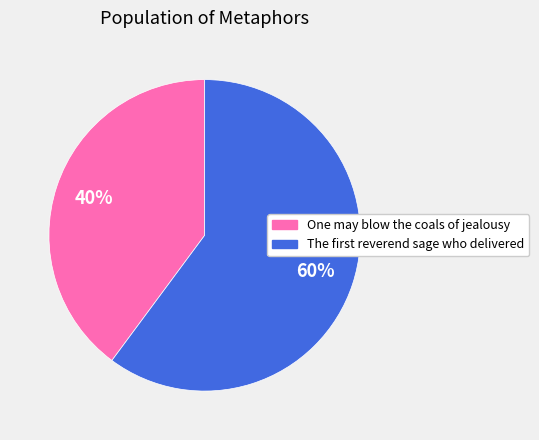

Rank the categories by value from highest to lowest.

The first reverend sage who delivered, One may blow the coals of jealousy